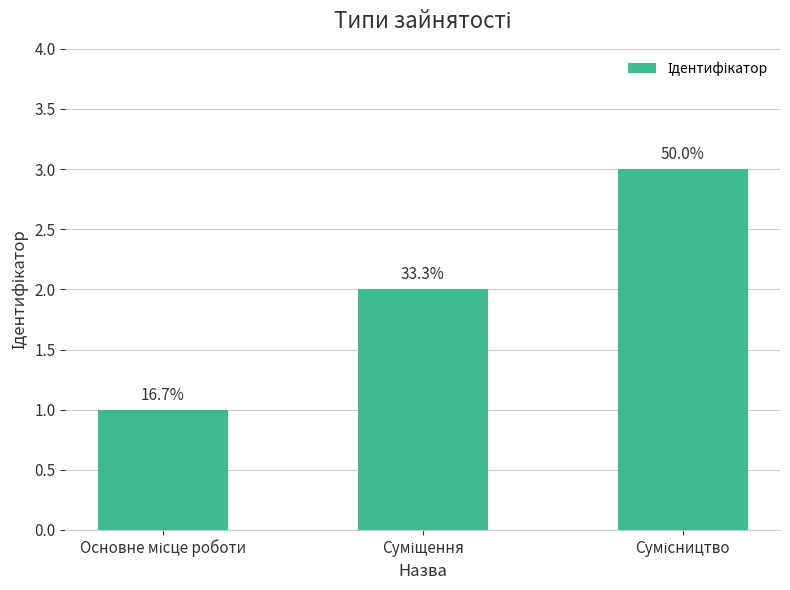

How many values are between 1 and 3?

3